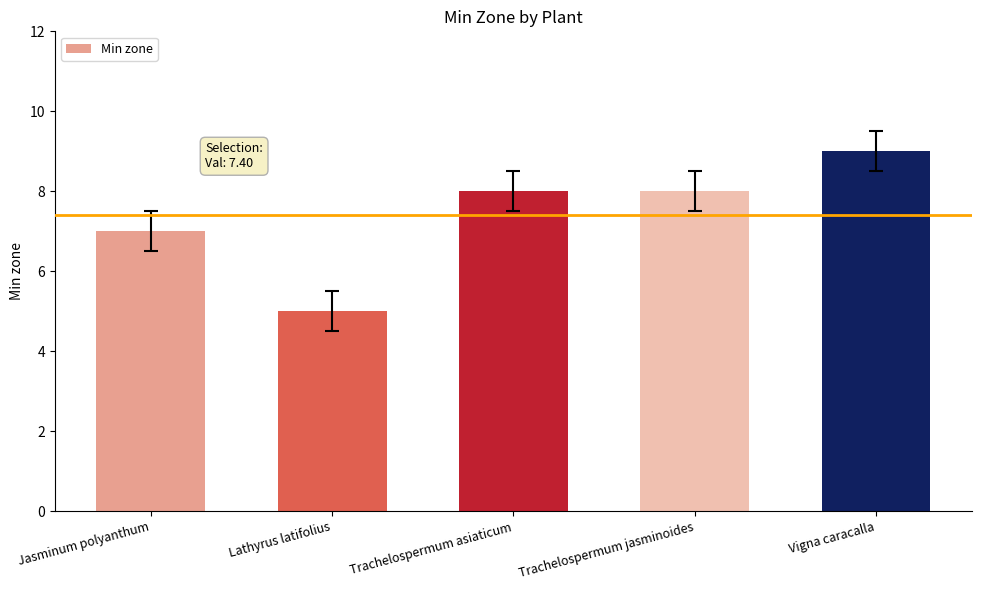

Reading left to right, what are all the values shown in this chart?

Jasminum polyanthum=7	Lathyrus latifolius=5	Trachelospermum asiaticum=8	Trachelospermum jasminoides=8	Vigna caracalla=9